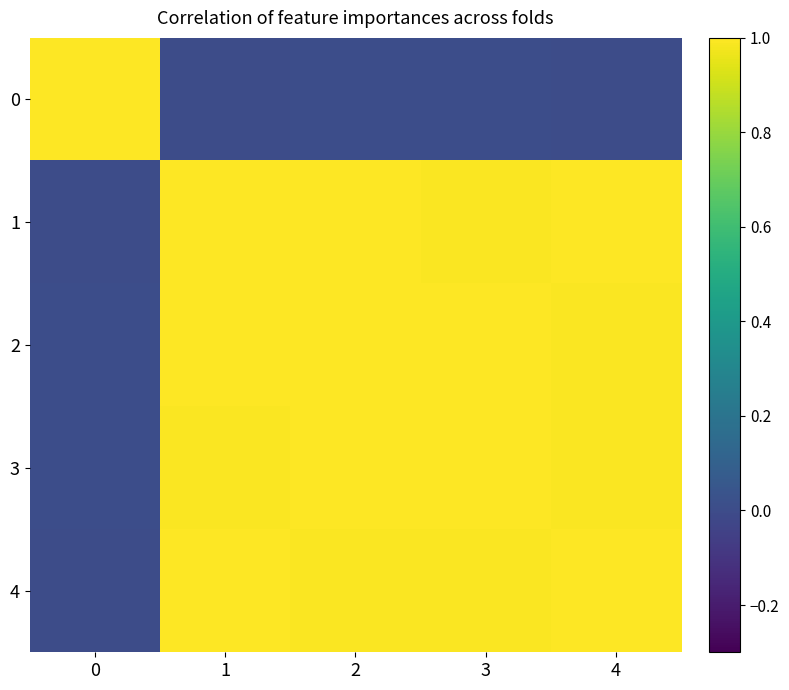

At which category is the sum across all series the highest?

2